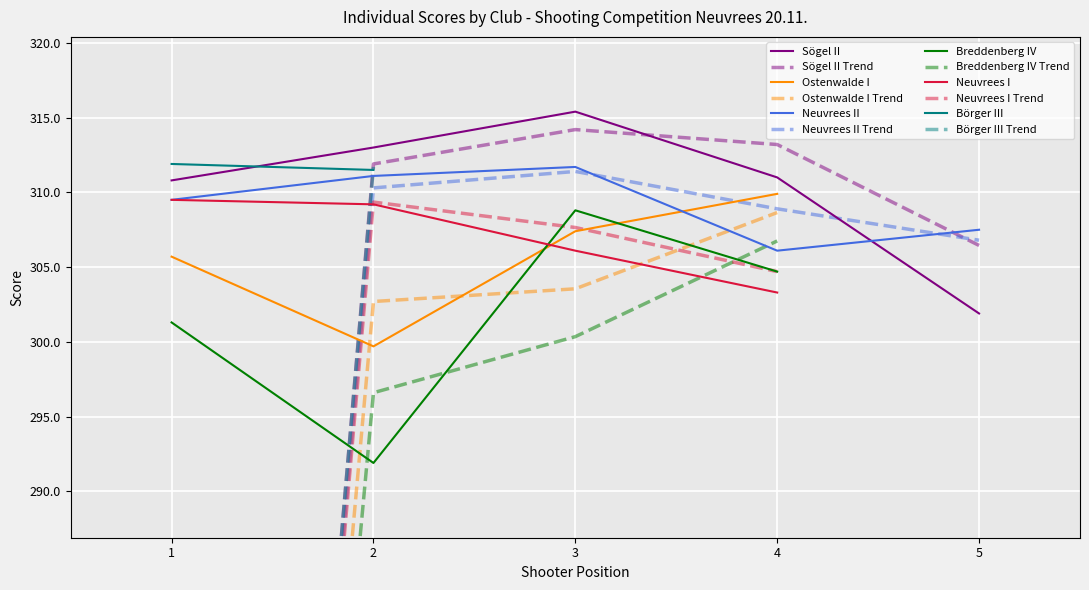

Reading left to right, transcribe all the data shown in this chart.

Sögel II: Schütze 1=310.8	Schütze 2=313.0	Schütze 3=315.4	Schütze 4=311.0	Schütze 5=301.9
Ostenwalde I: Schütze 1=305.7	Schütze 2=299.7	Schütze 3=307.4	Schütze 4=309.9	Schütze 5=0.0
Neuvrees II: Schütze 1=309.5	Schütze 2=311.1	Schütze 3=311.7	Schütze 4=306.1	Schütze 5=307.5
Breddenberg IV: Schütze 1=301.3	Schütze 2=291.9	Schütze 3=308.8	Schütze 4=304.7	Schütze 5=0.0
Neuvrees I: Schütze 1=309.5	Schütze 2=309.2	Schütze 3=306.1	Schütze 4=303.3	Schütze 5=0.0
Börger III: Schütze 1=311.9	Schütze 2=311.5	Schütze 3=0.0	Schütze 4=0.0	Schütze 5=0.0